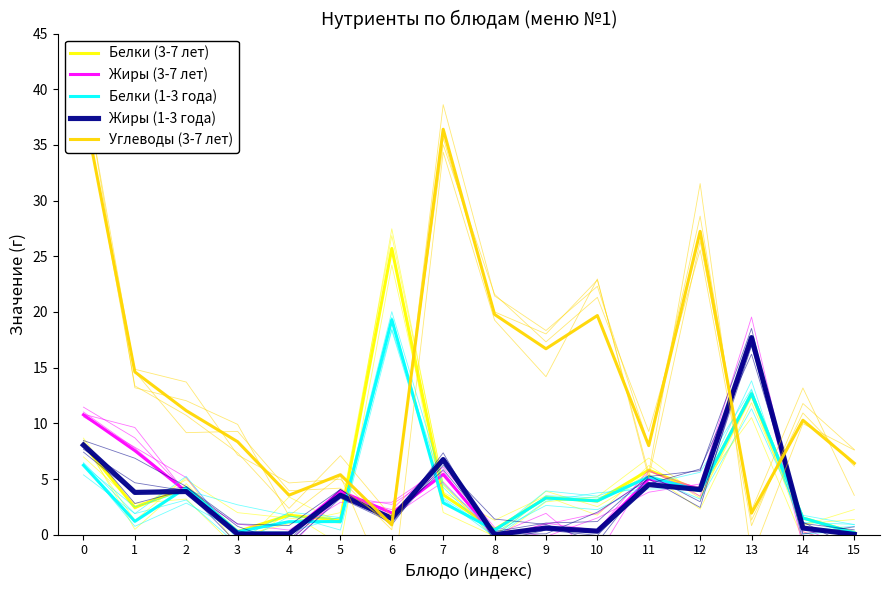

What are all the series names shown in the legend?

Белки (3-7 лет), Жиры (3-7 лет), Белки (1-3 года), Жиры (1-3 года), Углеводы (3-7 лет)